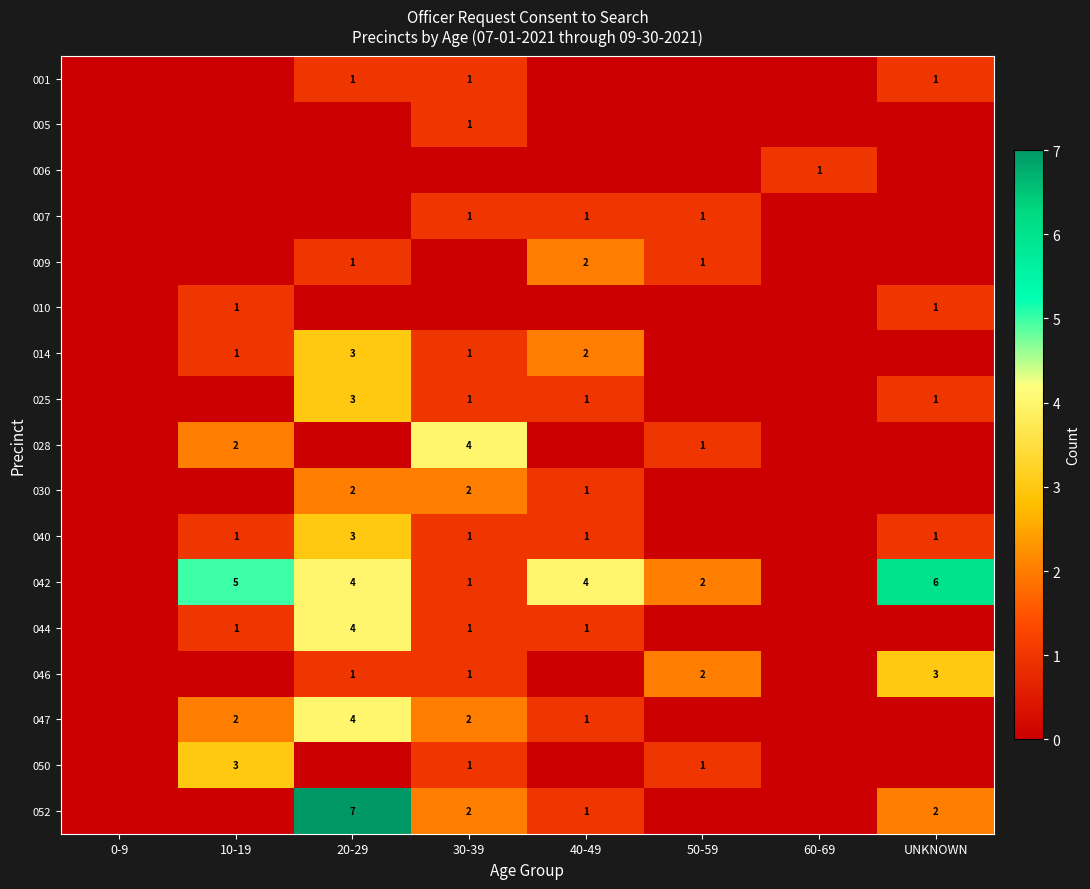

Is it true that 009 equals 1 at 50-59?

True